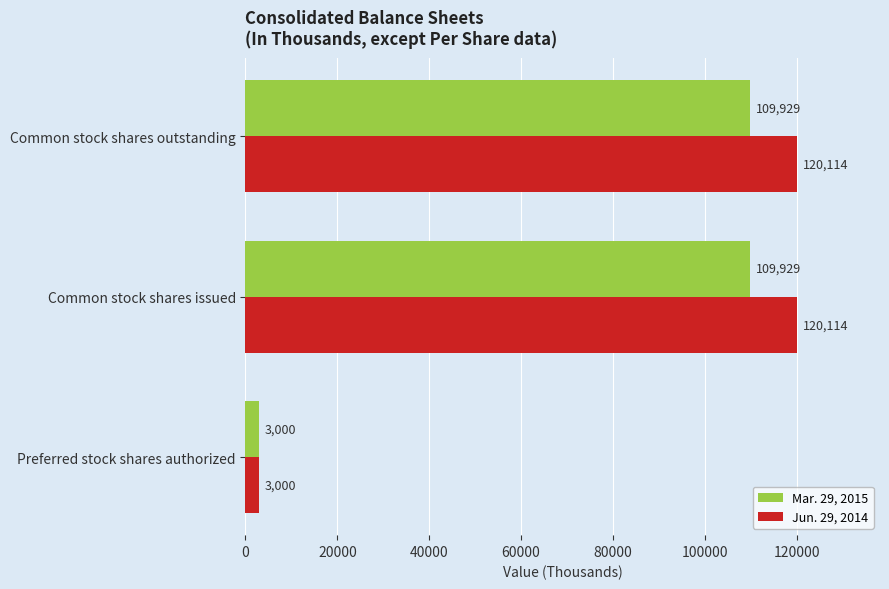

What is the difference between the maximum and minimum values in the Jun. 29, 2014 series?

117114